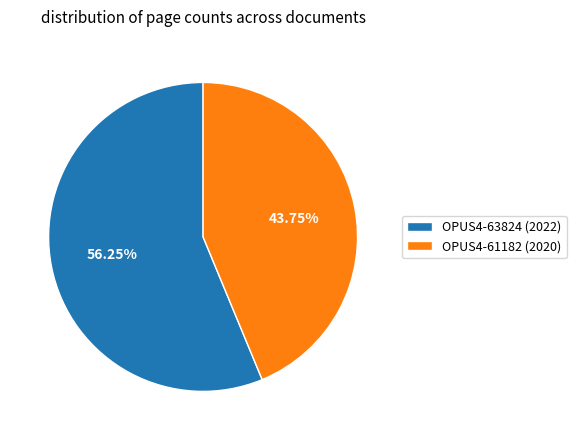

True or false: OPUS4-61182 (2020) accounts for 44% of the total.

True